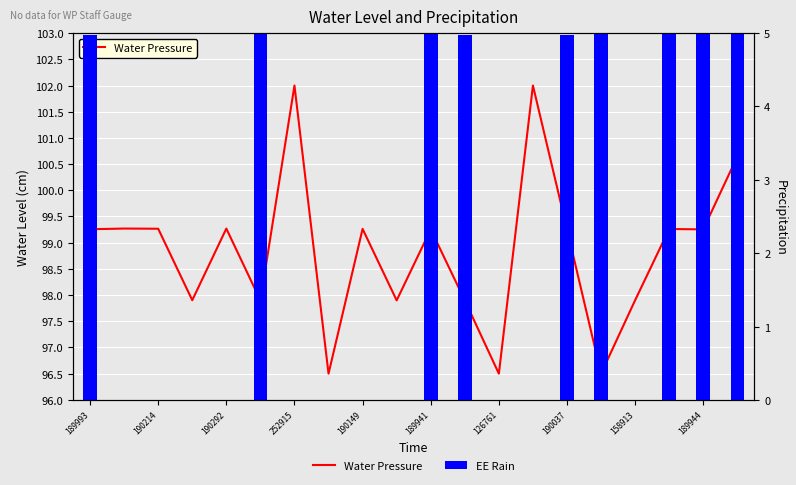

At which category does the chart reach its peak across all series?

13